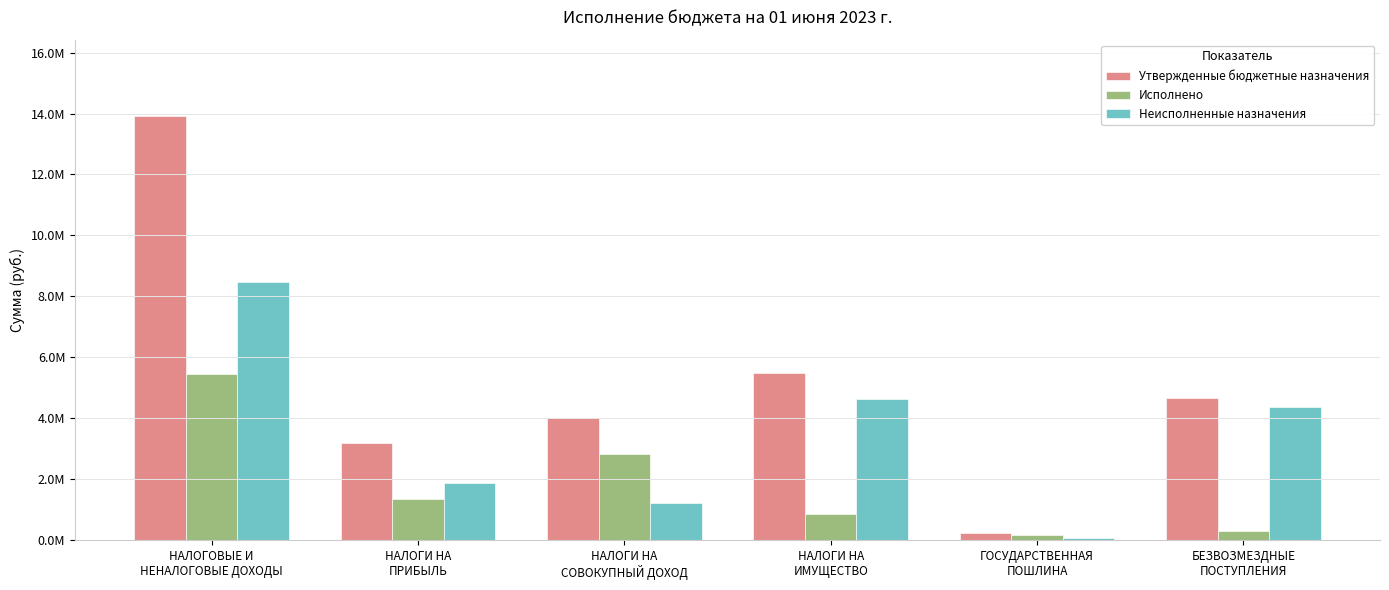

What is the label of the 2nd bar from the right?

ГОСУДАРСТВЕННАЯ
ПОШЛИНА